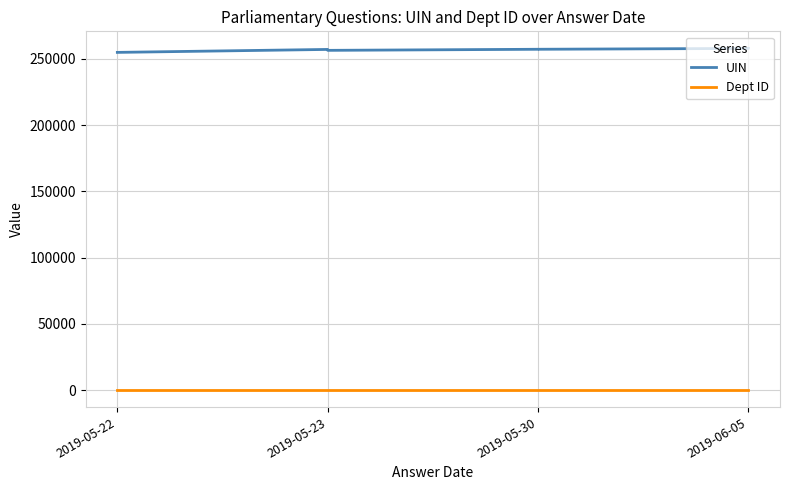

The value of UIN at 2019-06-05 is 257787. True or false?

True